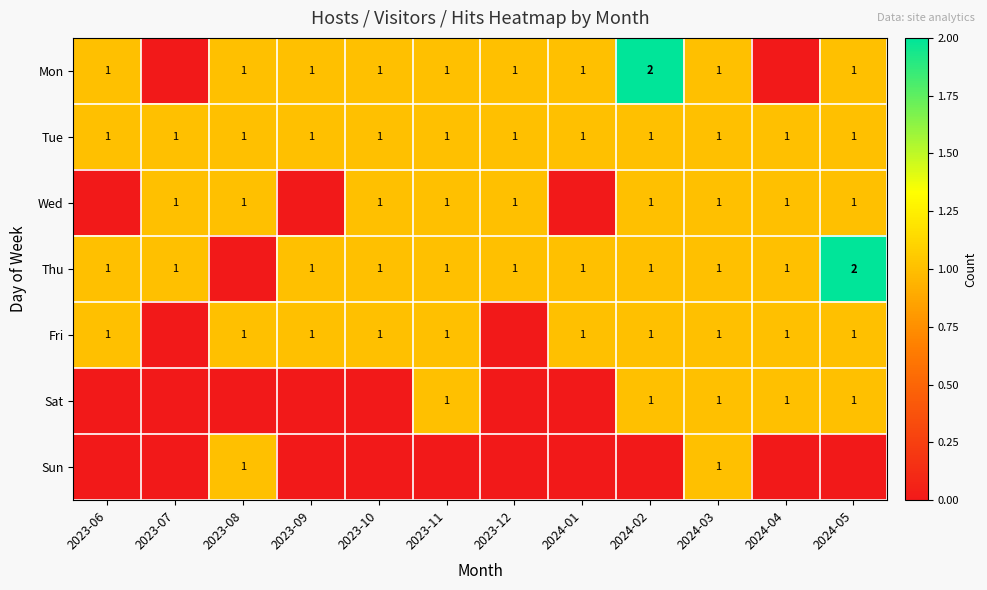

True or false: Thu has a value of 1 at 2023-10.

True